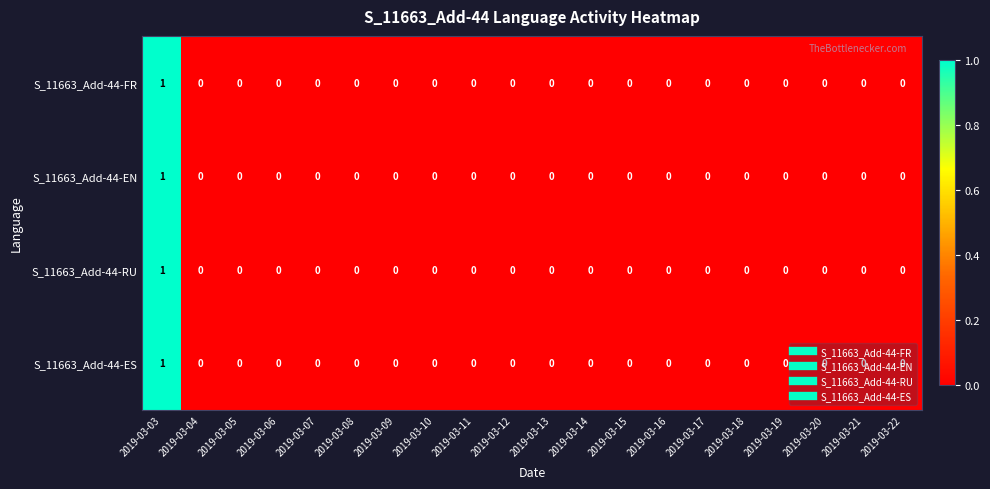

Count the S_11663_Add-44-ES values in the range 0 to 1.

20